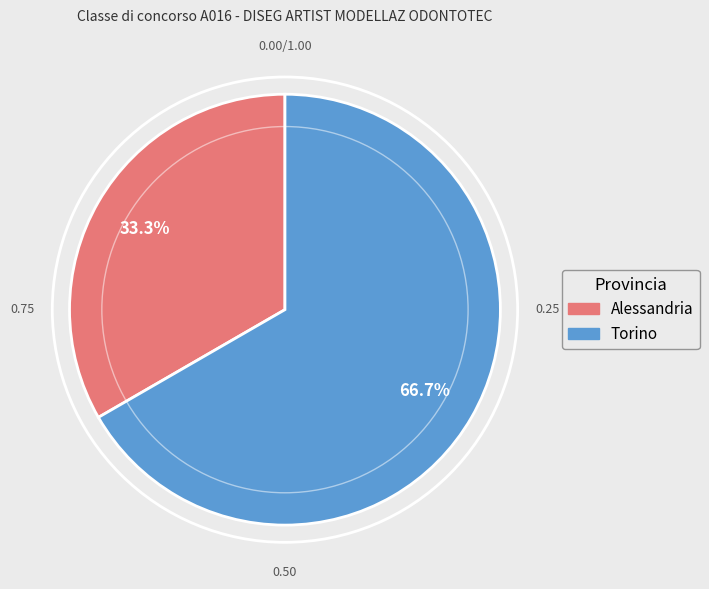

To the nearest percent, what is the combined percentage of Alessandria and Torino?

100%